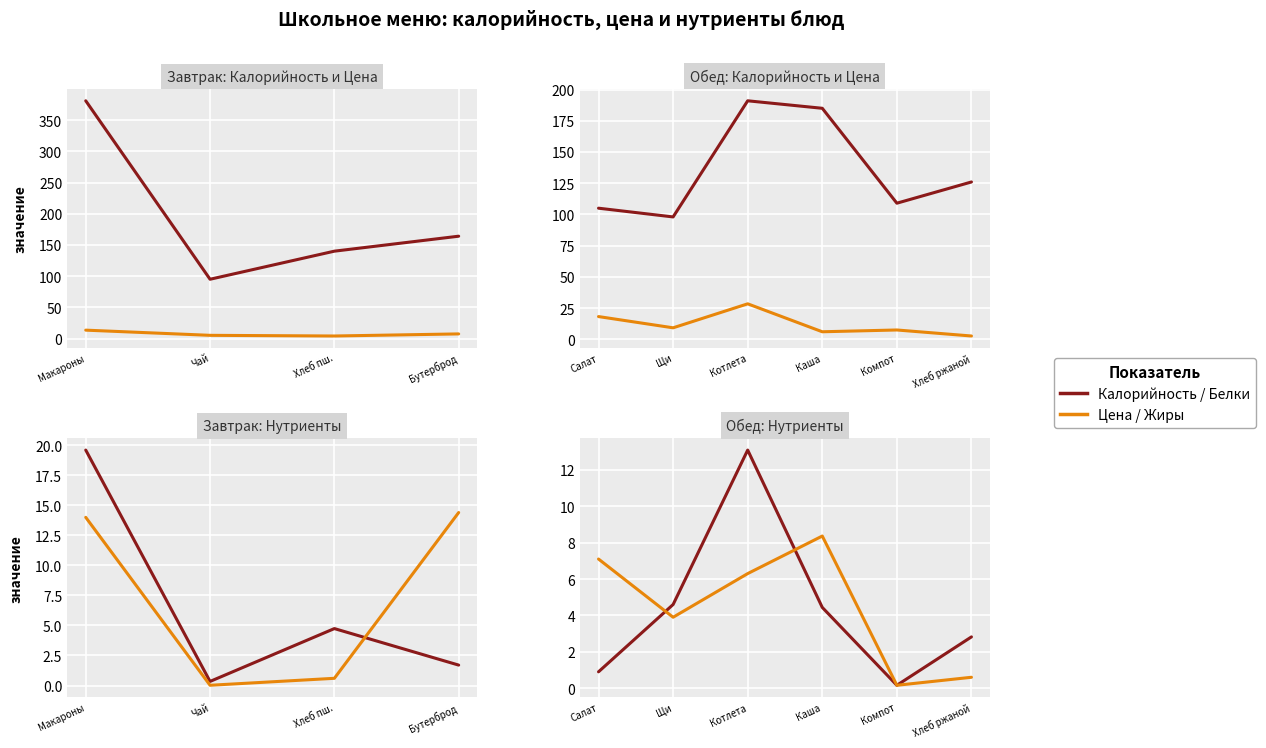

What position from the left is Щи?

2